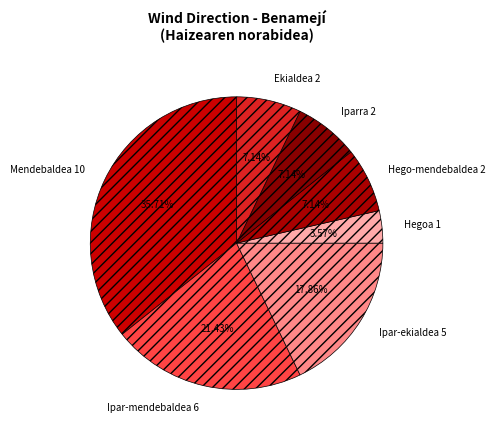

Is it true that Ipar-mendebaldea is 27% of the pie?

False